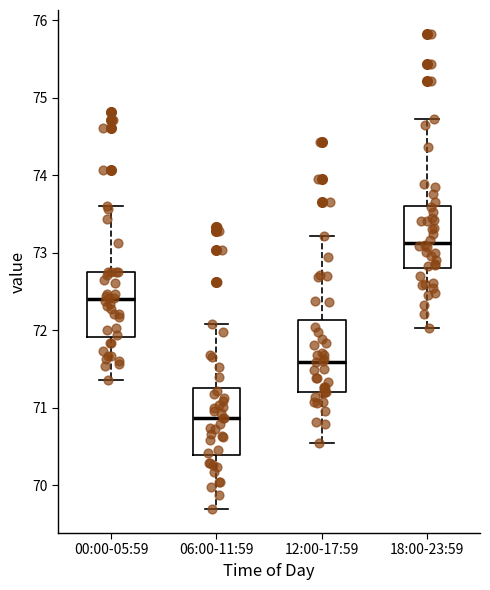

Which box has the highest median line?

18:00-23:59